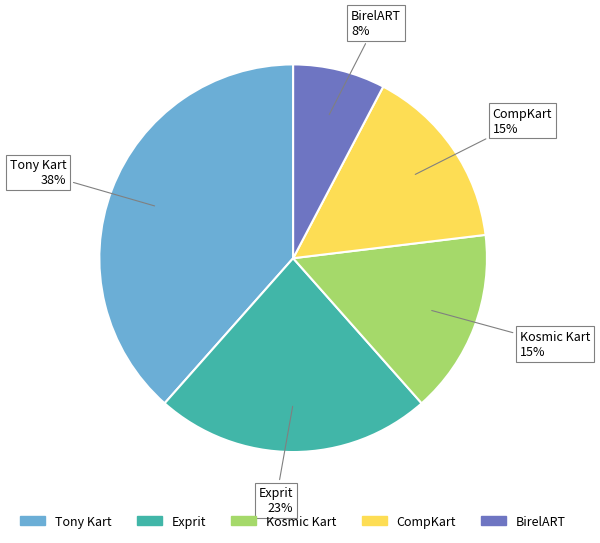

Combined, do CompKart and BirelART account for over 50%?

No